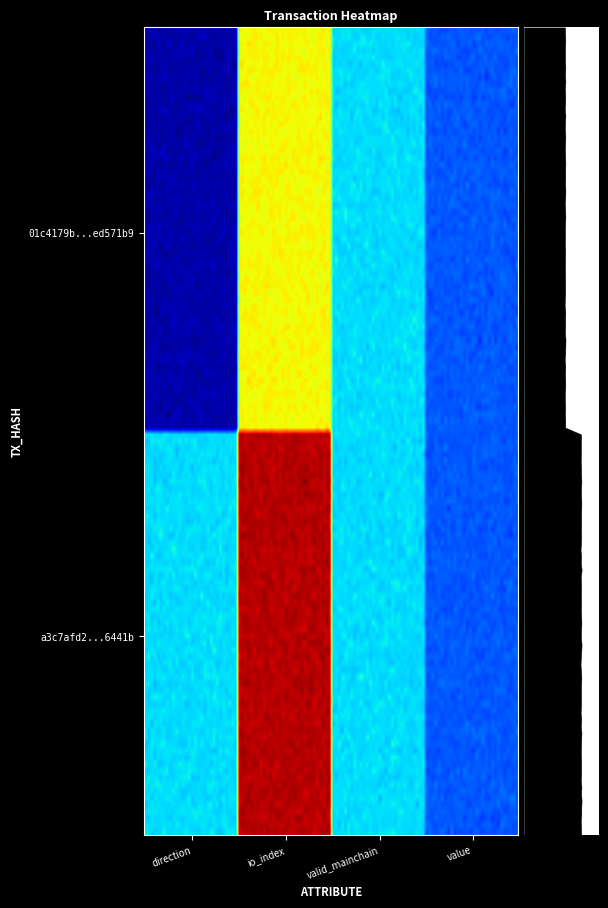

At which category is the sum across all series the highest?

io_index